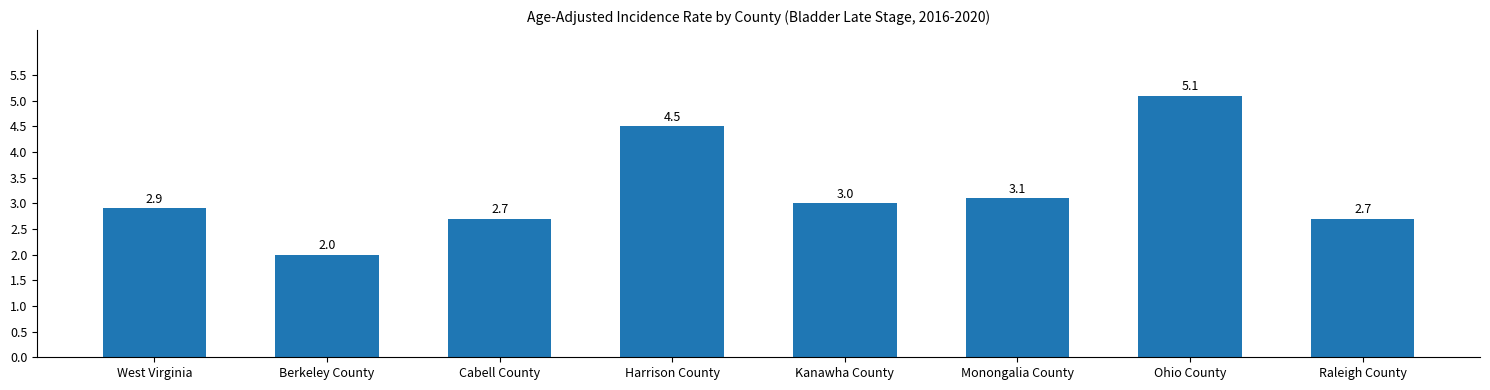

What is the change in value from West Virginia to Cabell County?

-0.2